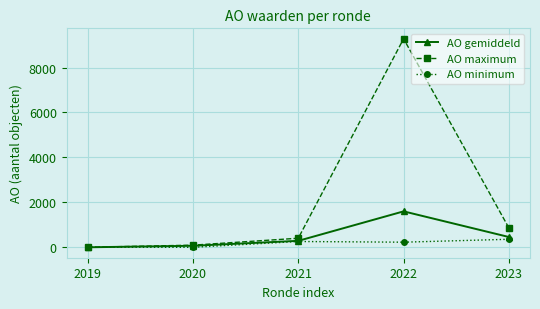

The AO maximum series shows 1419.4 at 2023. True or false?

False